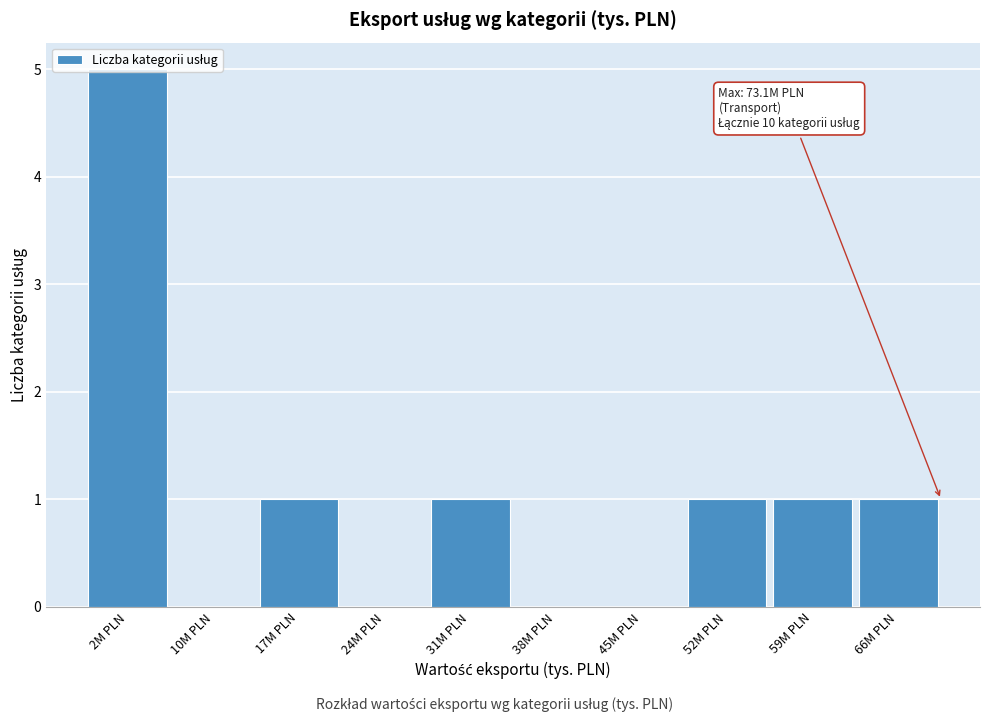

What is the greatest value displayed?

5